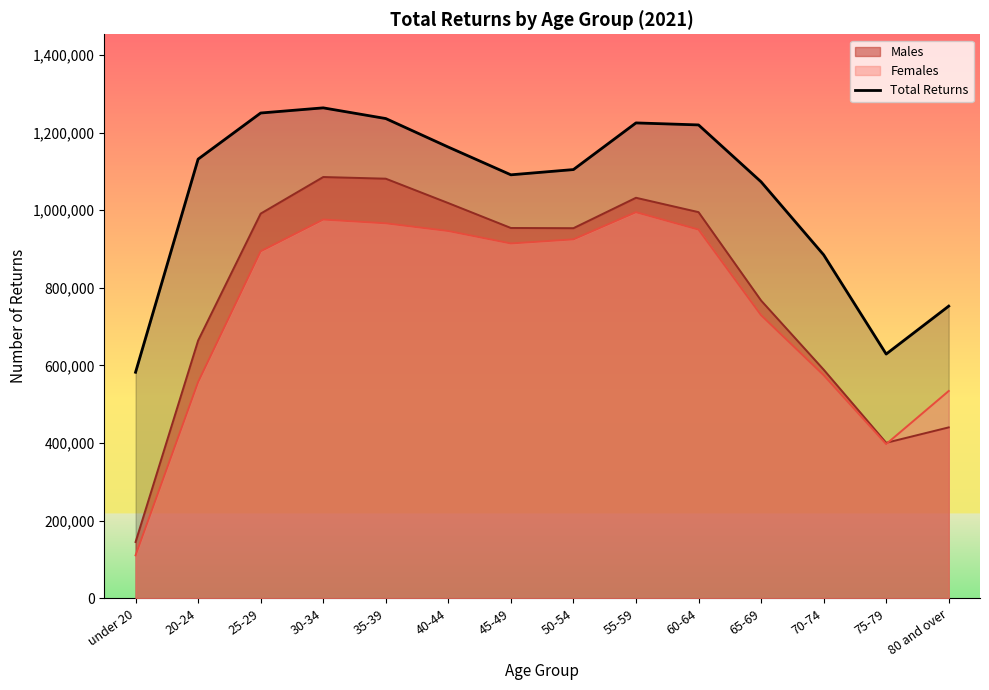

What is the label of the 11th point from the left?

65-69